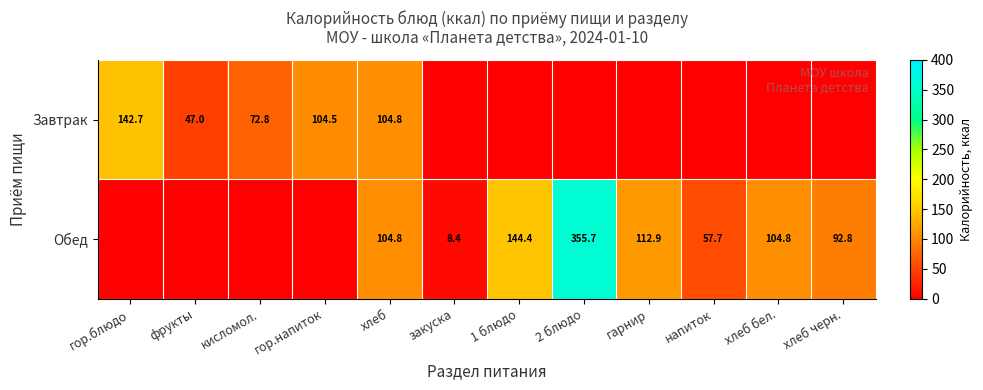

True or false: Обед has a value of 8.4 at закуска.

True